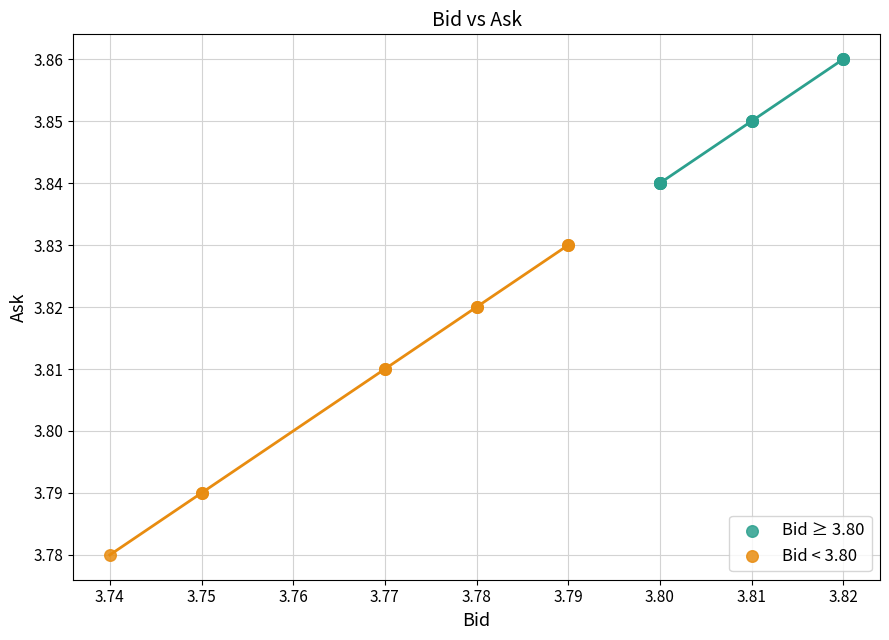

Which series contains the highest Y value?

Bid ≥ 3.80